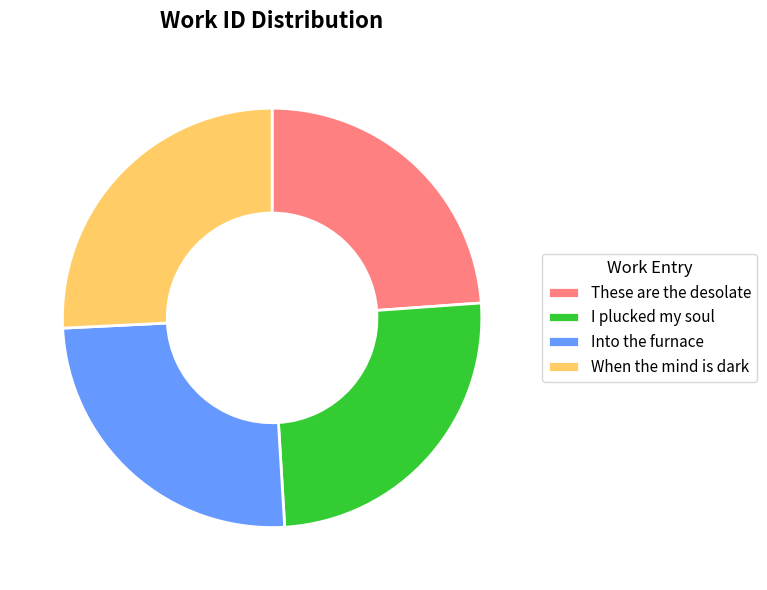

How many slices are in this pie chart?

4